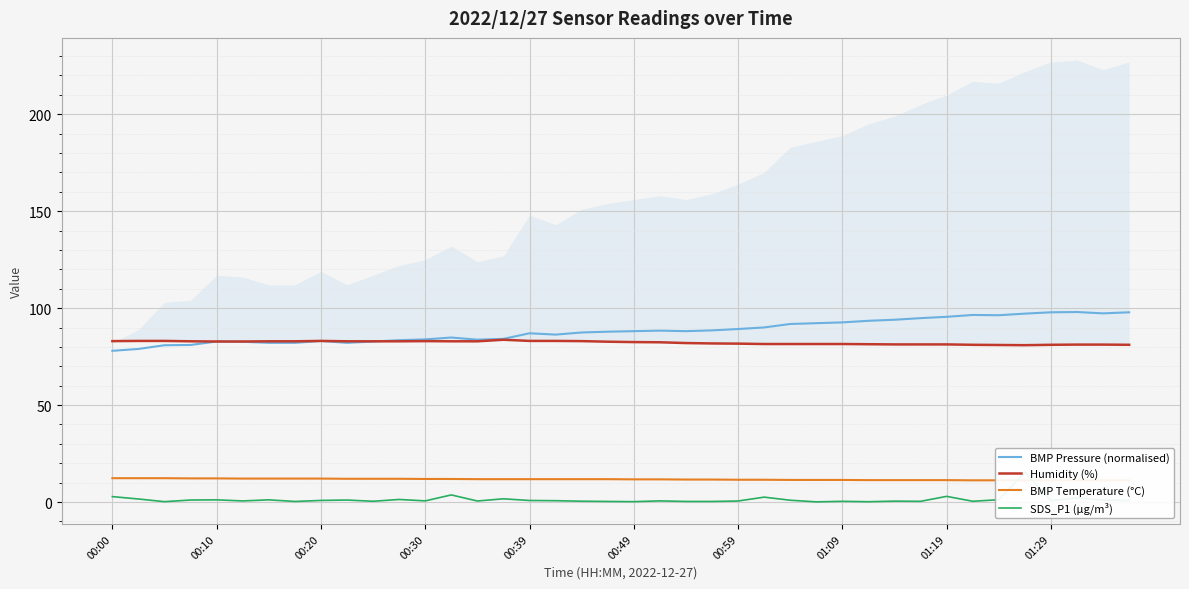

The value of BMP Pressure (normalised) at 00:39 is 135.2. True or false?

False